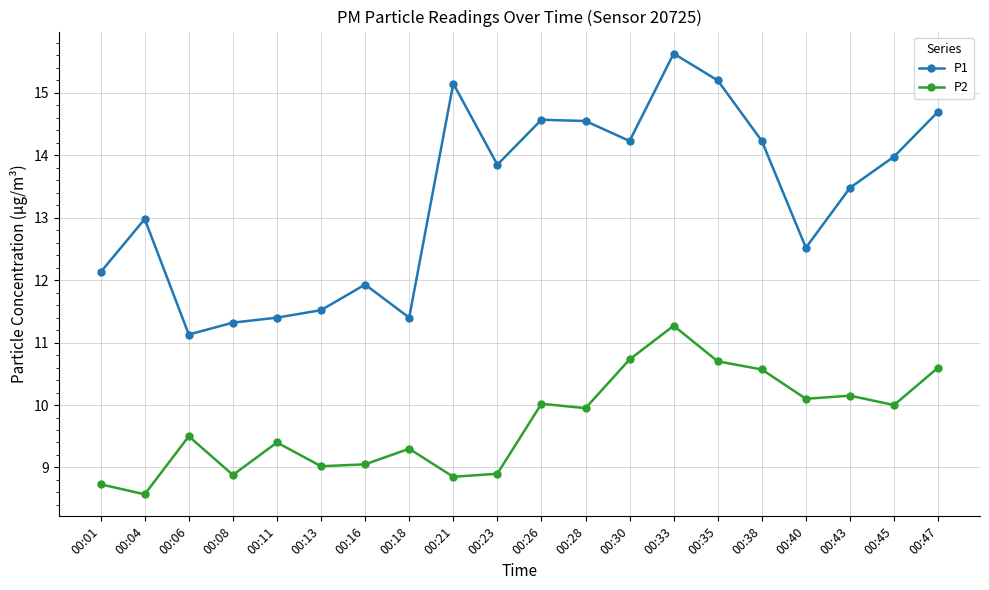

What is the sum of the P2 values at 00:28 and 00:23?

18.9